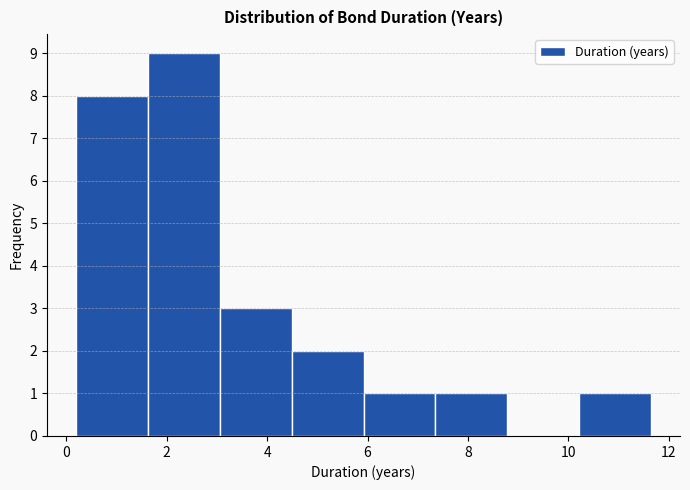

What is the height of the bar covering 6.0 to 7.4 on the x-axis? Neither the bar edges nor the heights are printed on the chart, so give them approximately, as read against the axes.

1